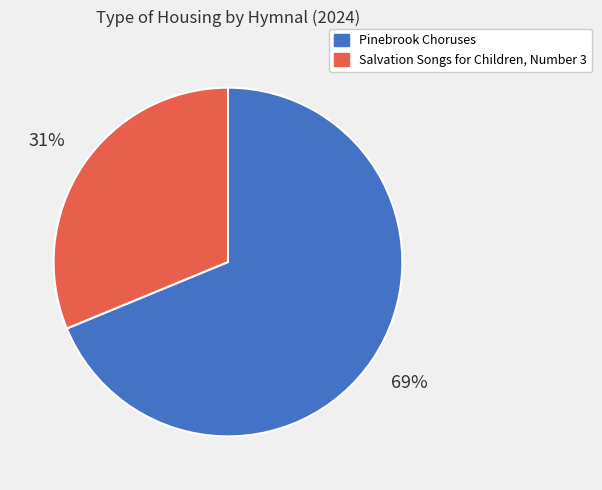

Is the sum of Pinebrook Choruses and Salvation Songs for Children, Number 3 greater than half?

Yes